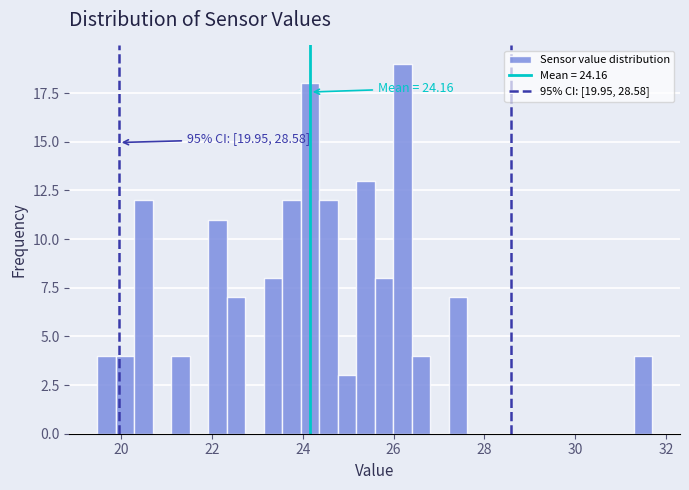

Read against the x-axis, roughly where is the centre of the tallest bar?

26.2